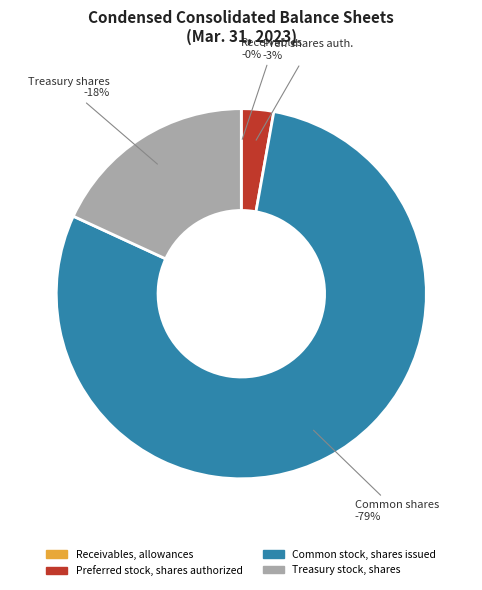

Combined, what portion of the pie is Preferred stock, shares authorized and Treasury stock, shares?

20.9%